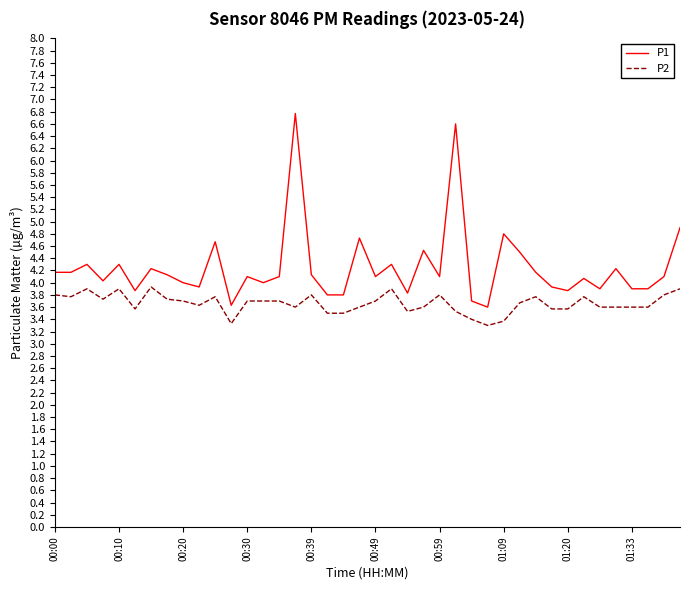

What is the difference between the maximum and minimum values in the P1 series?

3.2